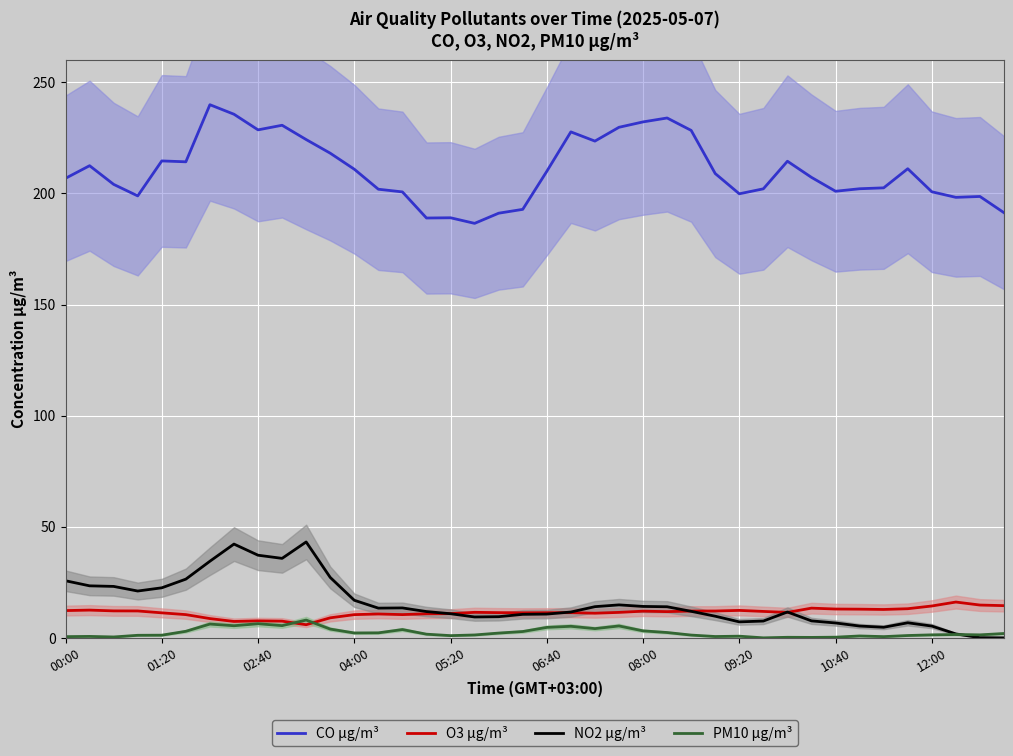

True or false: PM10 µg/m³ and CO µg/m³ cross at least once.

False